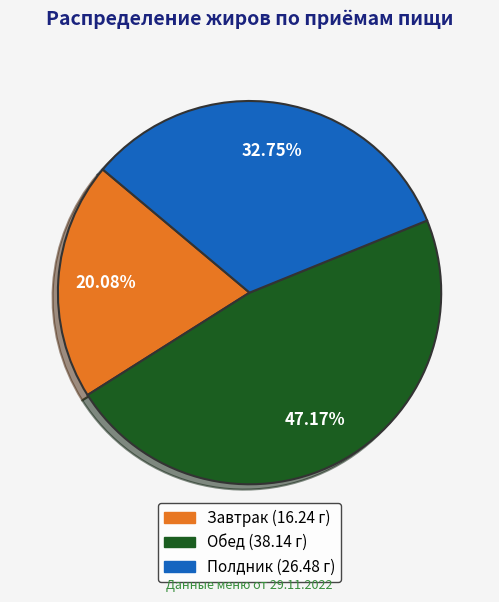

What percentage is NOT represented by Завтрак?

79.9%